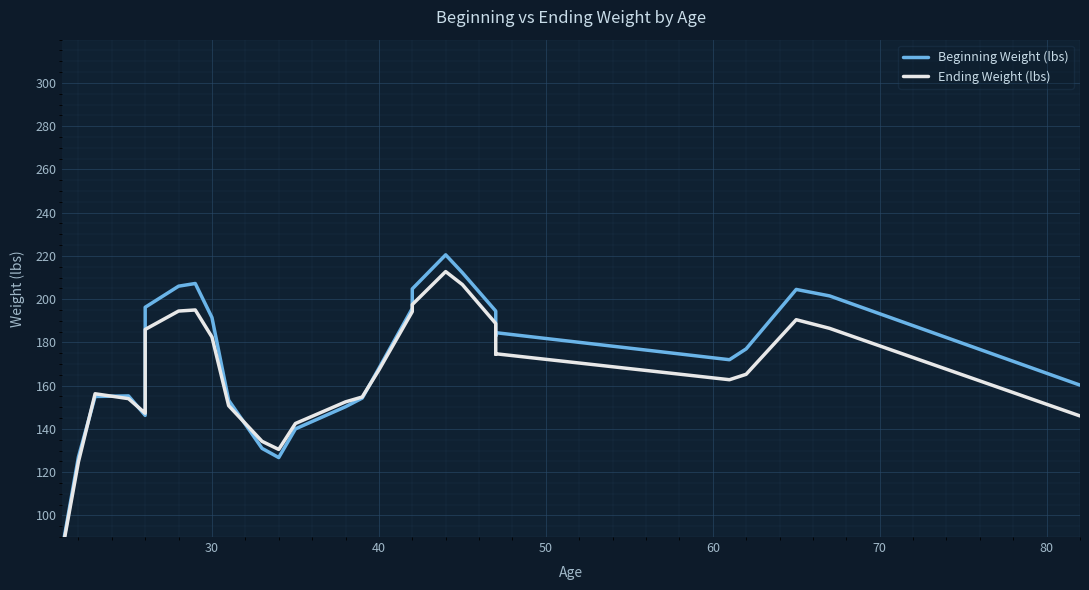

Rank the series at 30 from highest to lowest value.

Beginning Weight (lbs), Ending Weight (lbs)